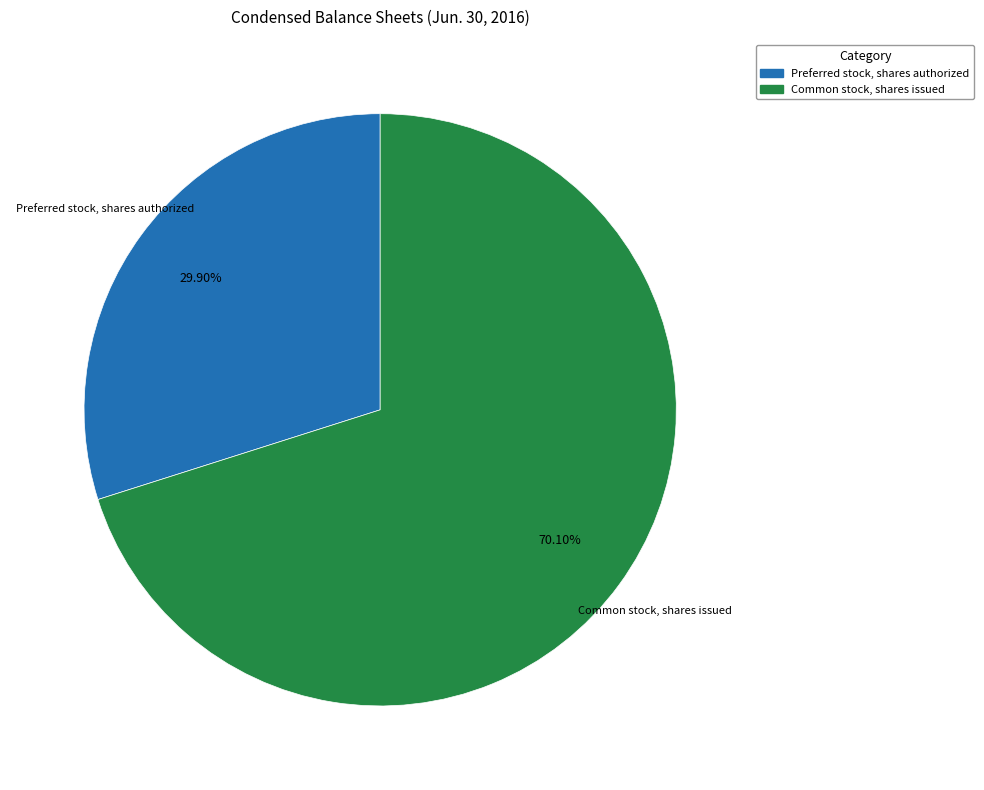

Rank the categories by value from lowest to highest.

Preferred stock, shares authorized, Common stock, shares issued